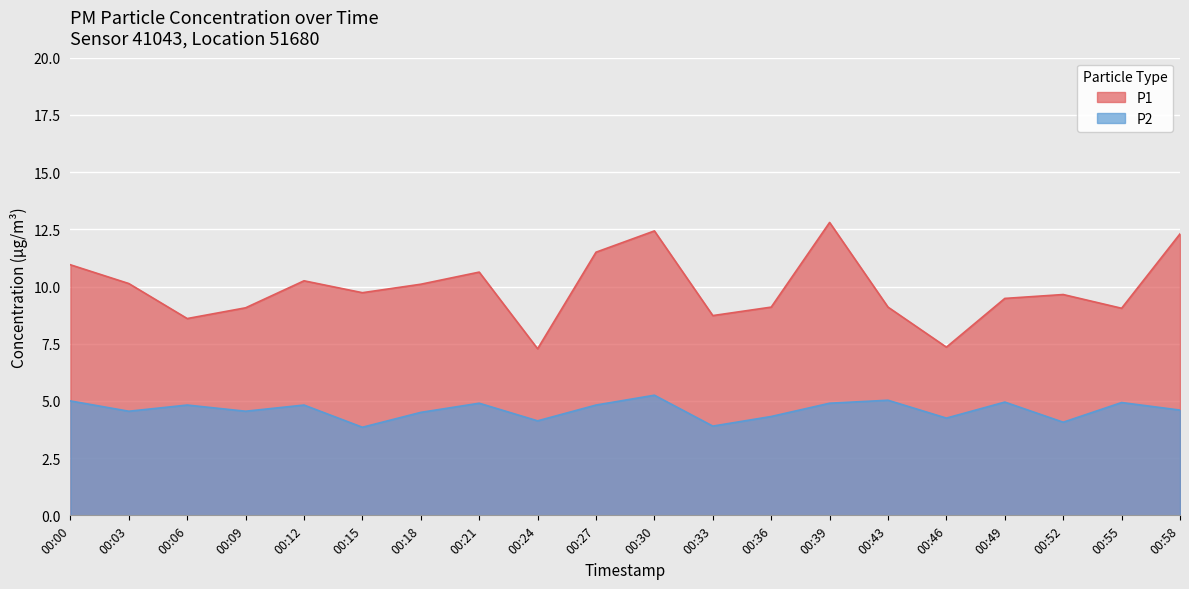

Between 00:30 and 00:46, which series saw the biggest shift?

P1